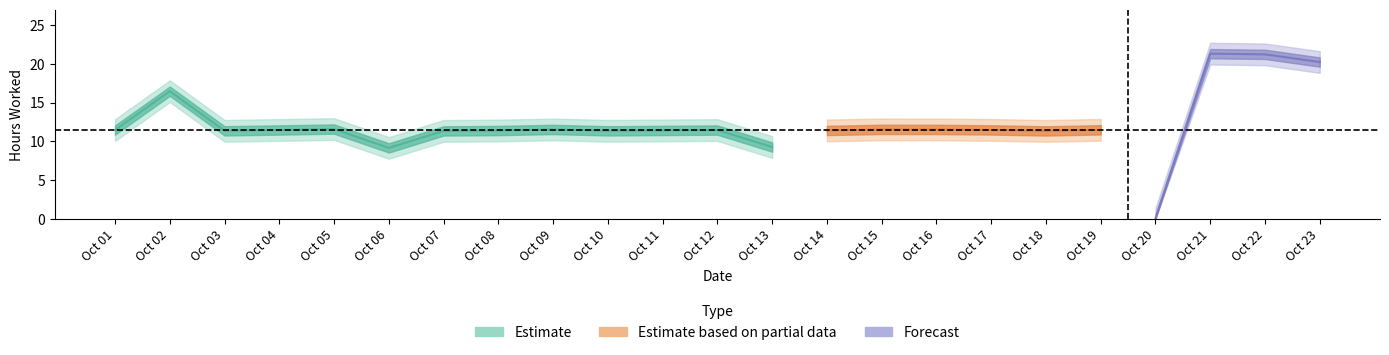

Reading left to right, transcribe all the data shown in this chart.

1=11.4	2=16.5	3=11.3	4=11.5	5=11.6	6=9.2	7=11.3	8=11.4	9=11.5	10=11.3	11=11.4	12=11.4	13=9.3	14=11.4	15=11.5	16=11.5	17=11.5	18=11.3	19=11.5	20=0.0	21=21.3	22=21.2	23=20.2